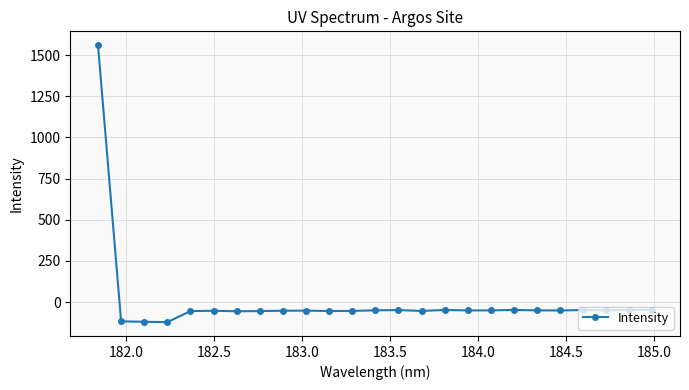

What is the value of the 20th point from the left?

-50.9